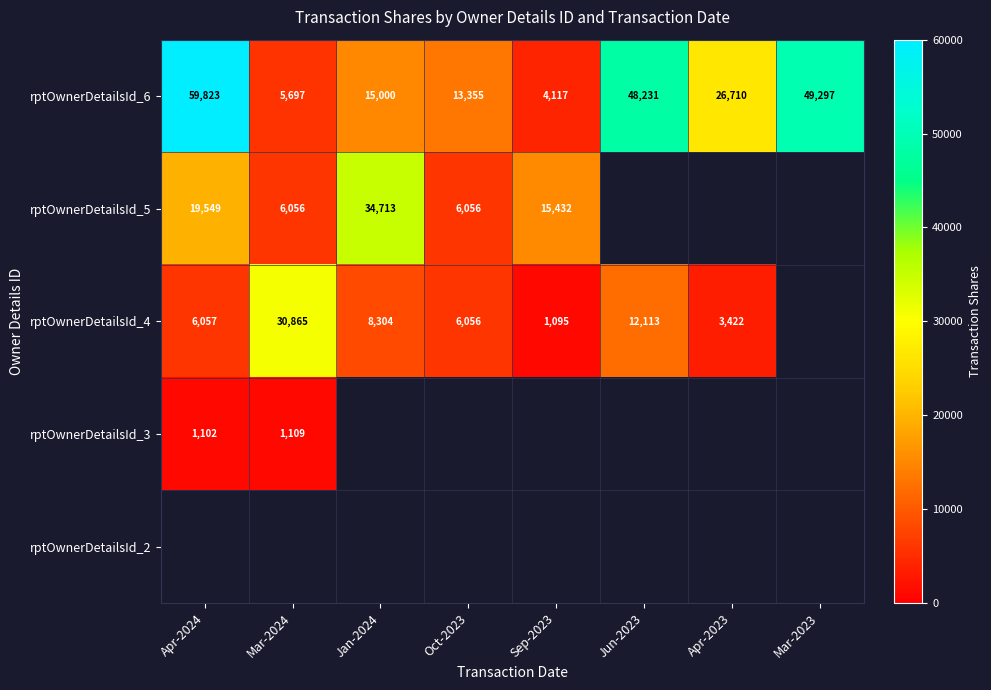

At how many categories does at least one series exceed 53208?

1